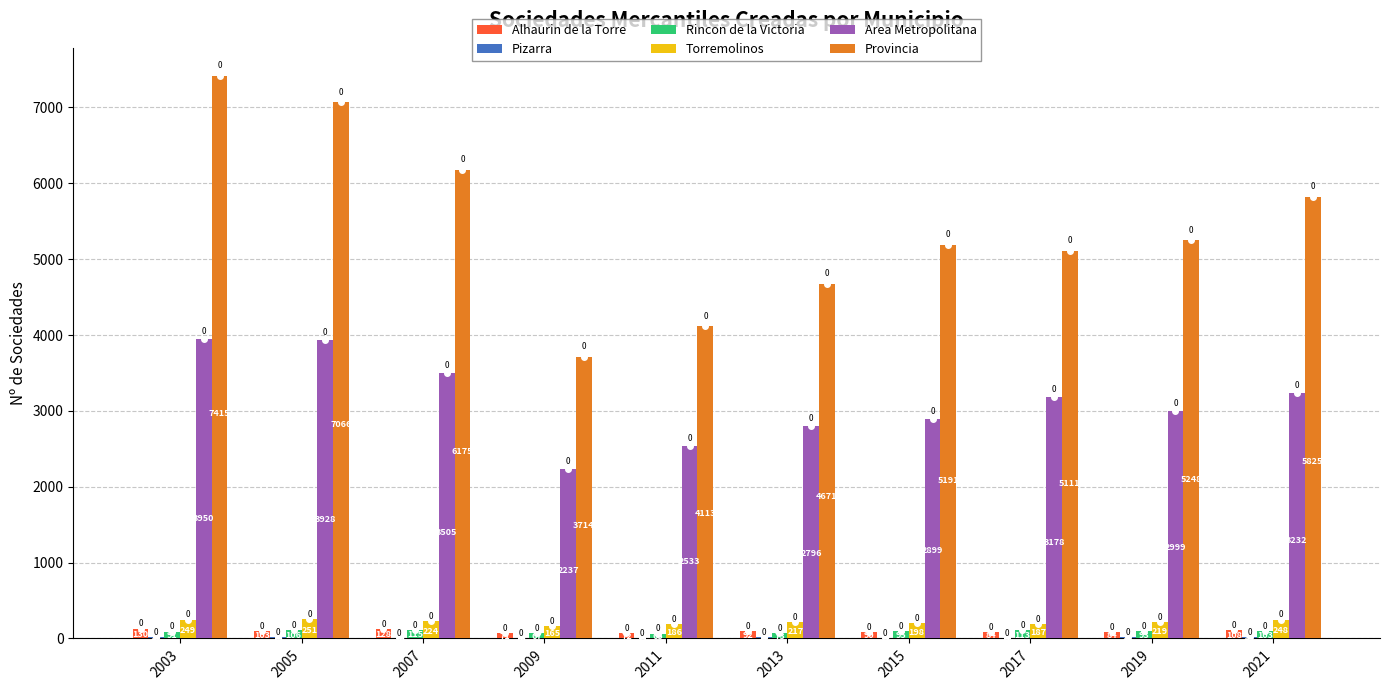

The value of Alhaurin de la Torre at 2013 is 92. True or false?

True